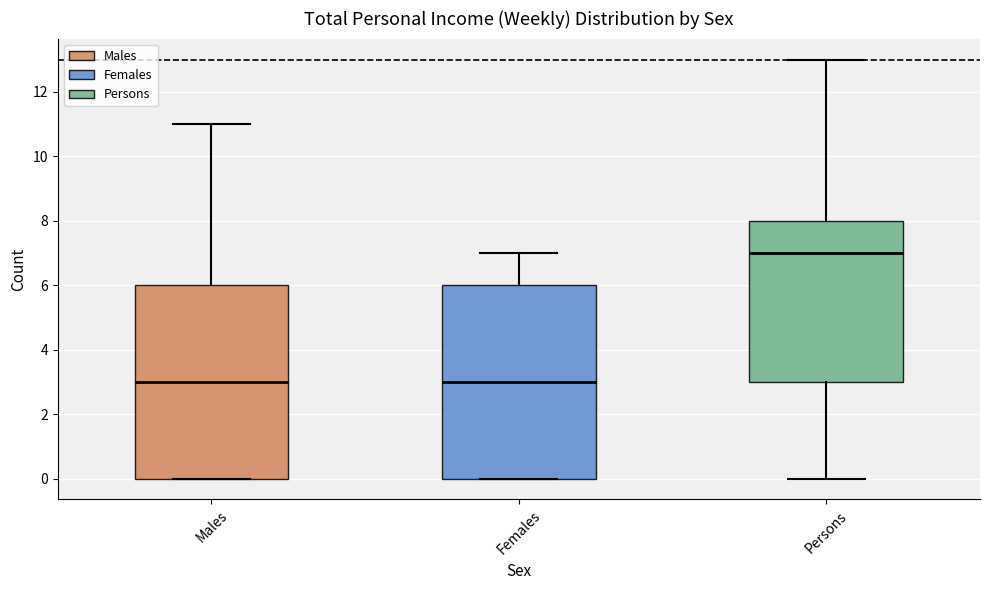

Where does the upper whisker of the box for Females end on the y-axis? The values are not printed on the chart, so give them approximately, as read against the axis.

7